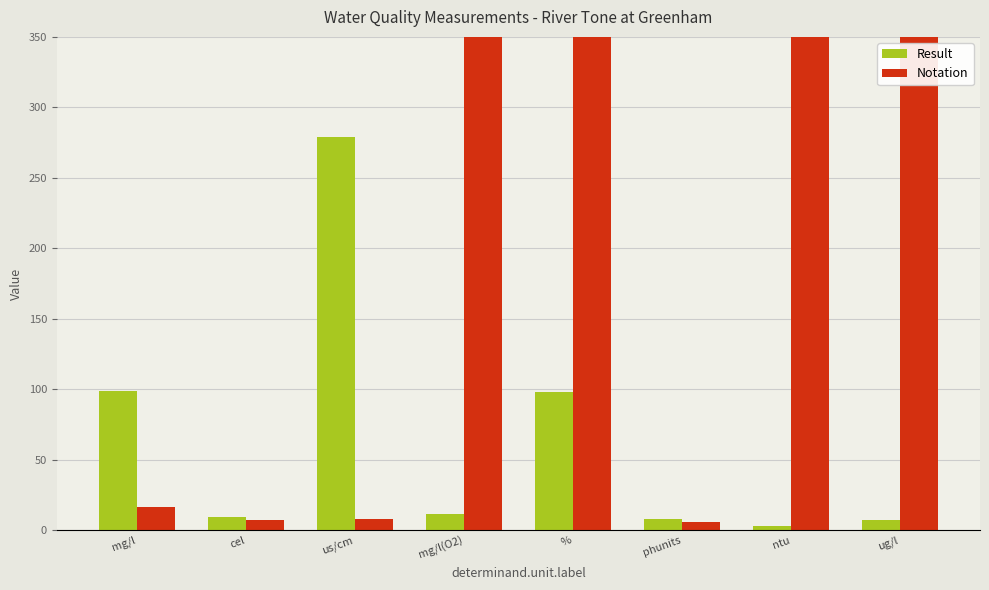

At which label does Notation reach its minimum?

phunits